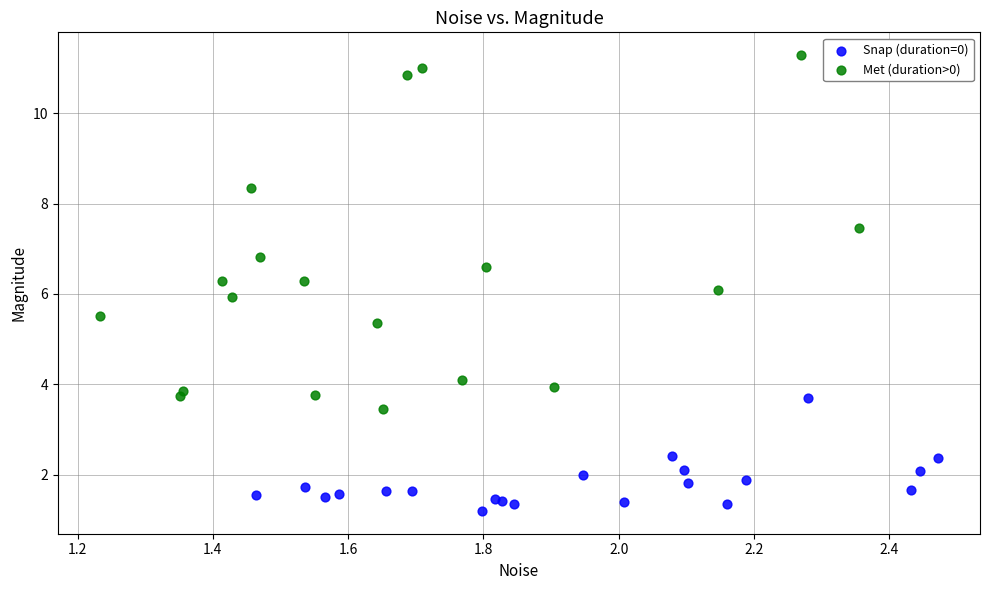

What are all the series names shown in the legend?

Snap (duration=0), Met (duration>0)